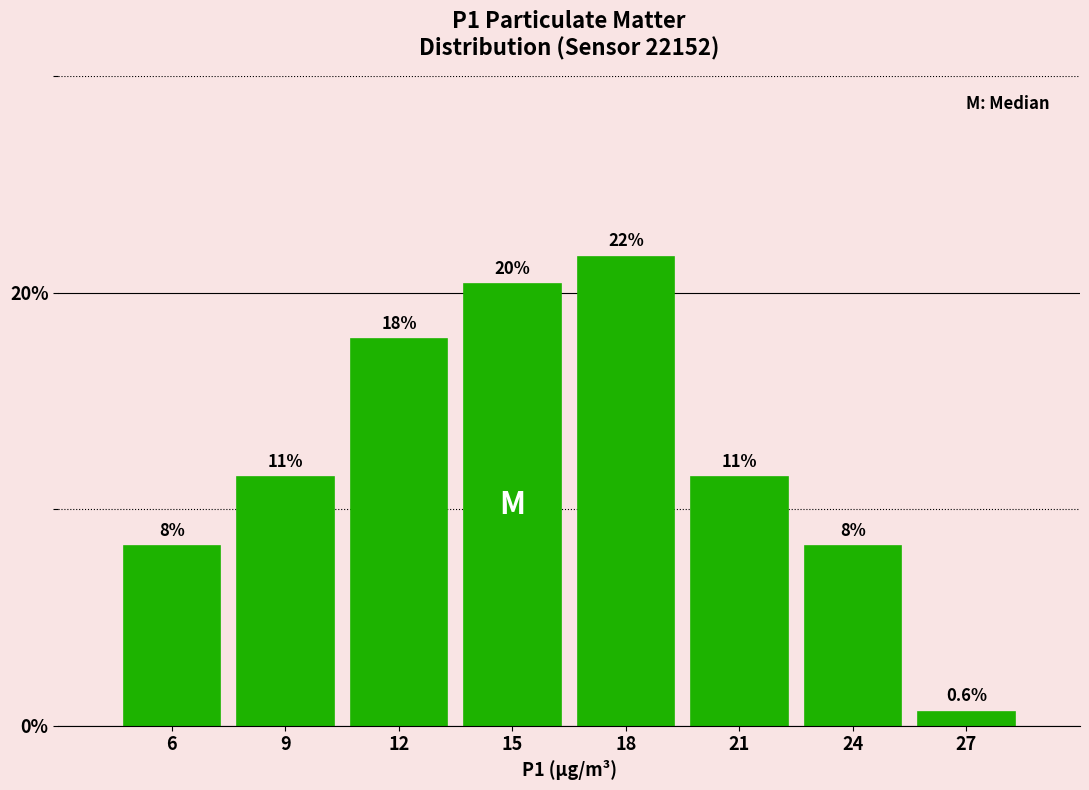

Are the bars horizontal?

No